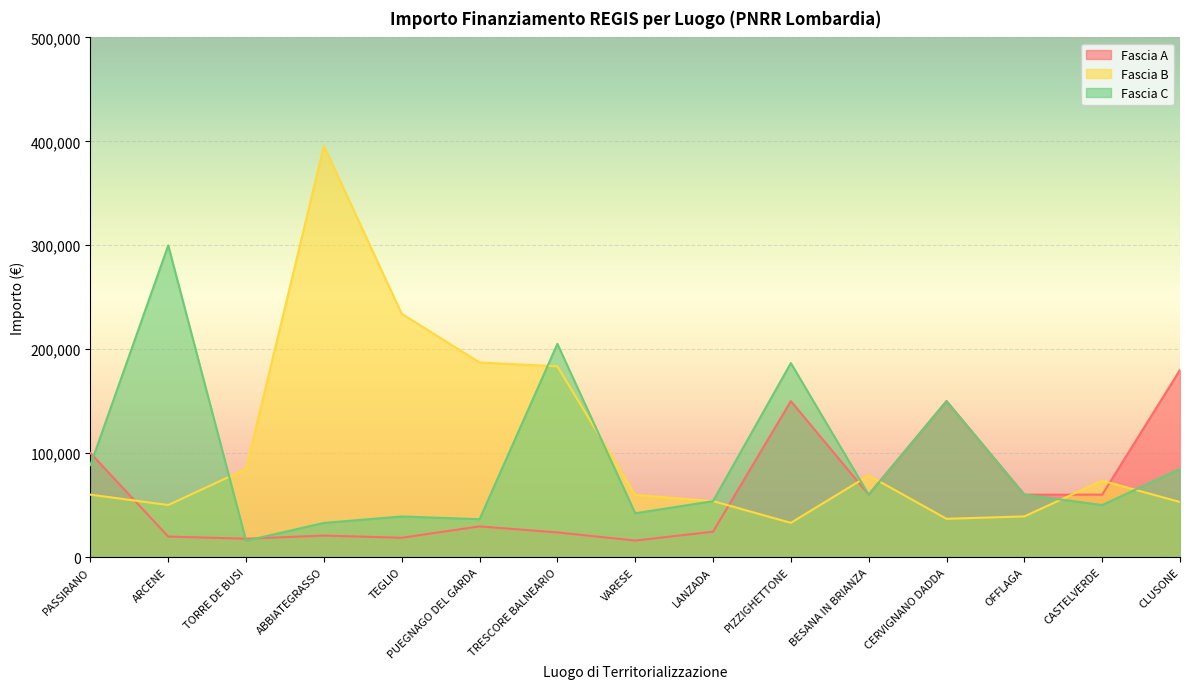

What is the spread (max minus min) of values at PUEGNAGO DEL GARDA?

157747.8